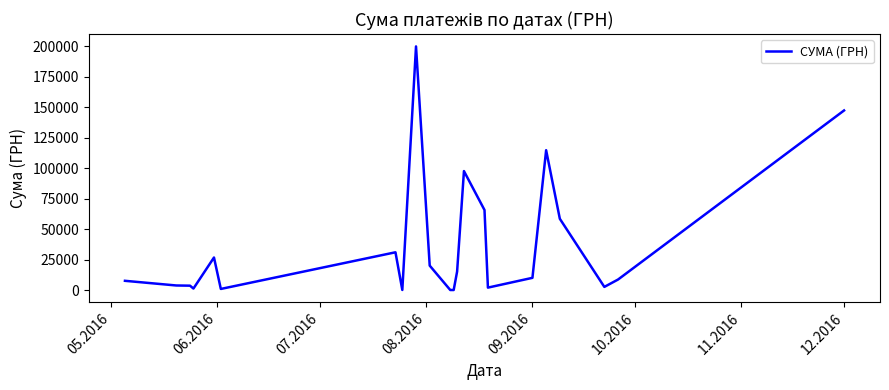

What is the maximum value shown in the chart?

199990.0